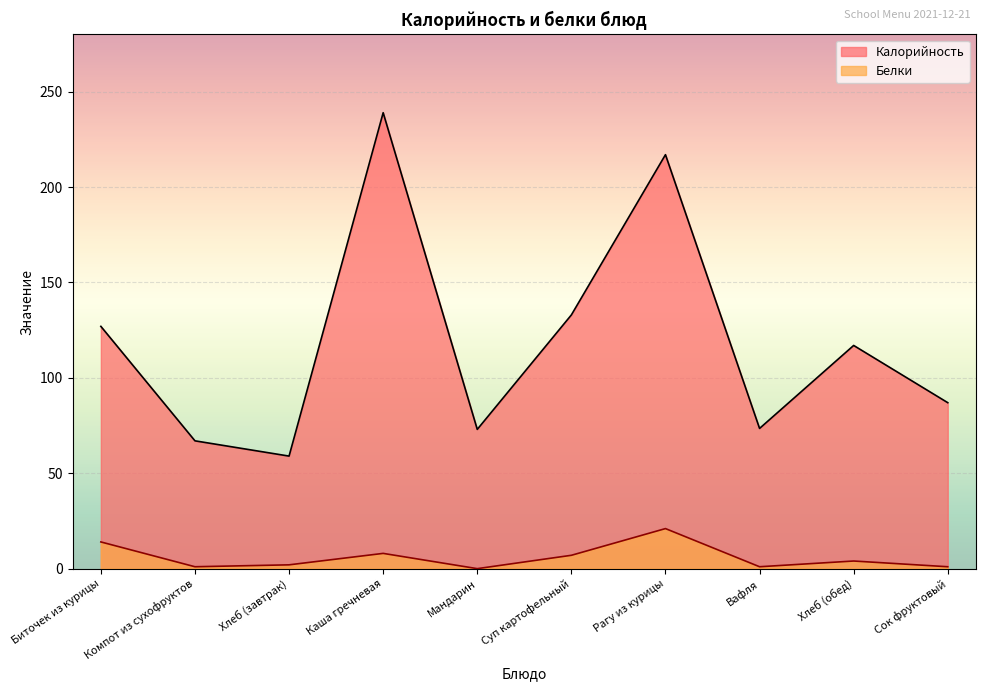

At Вафля, list the series in order from largest to smallest.

Калорийность, Белки